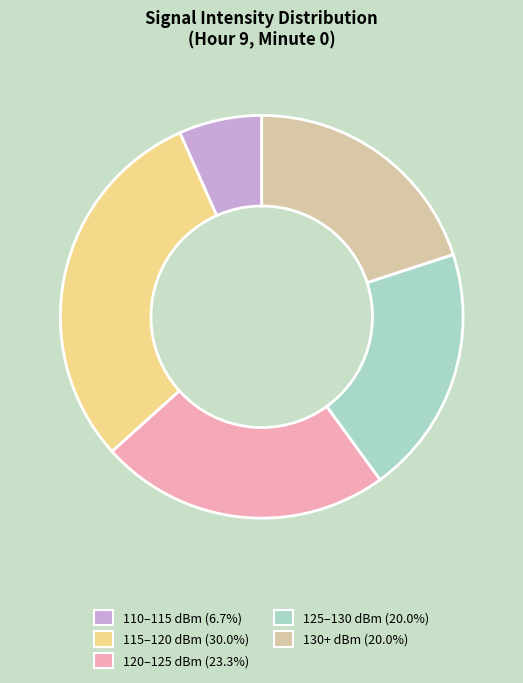

Count the number of slices in the pie.

5